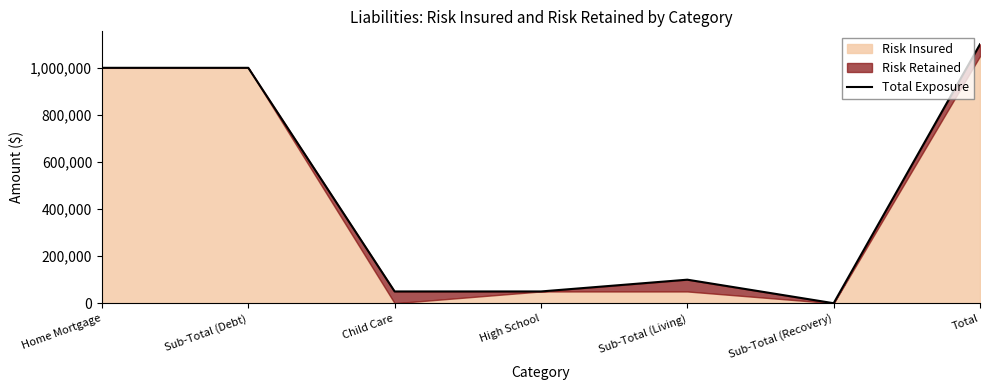

How many points are higher than both their immediate neighbors (excluding endpoints)?

1